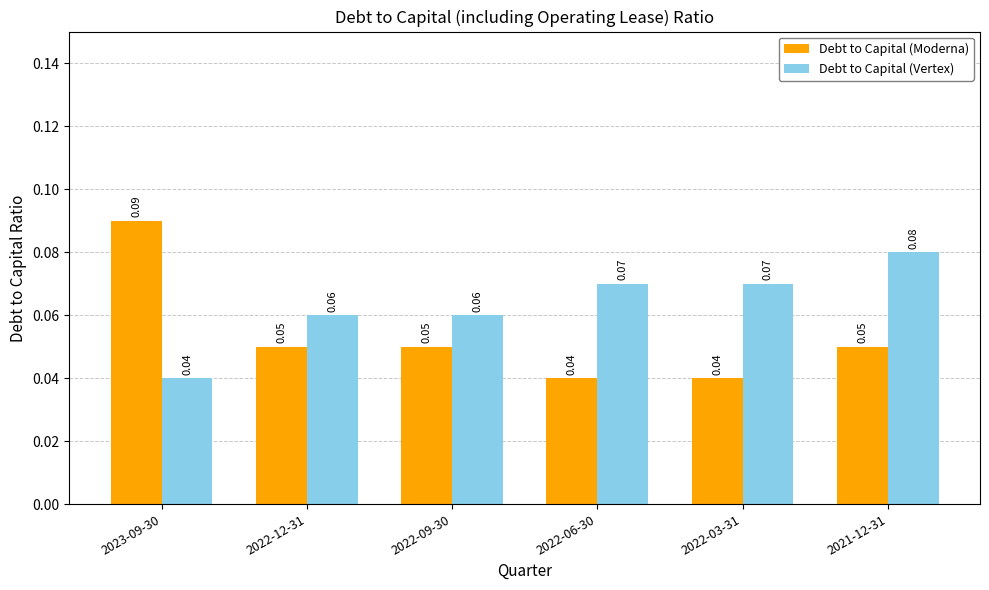

Rank the series by their average value, from highest to lowest.

Debt to Capital (Vertex), Debt to Capital (Moderna)